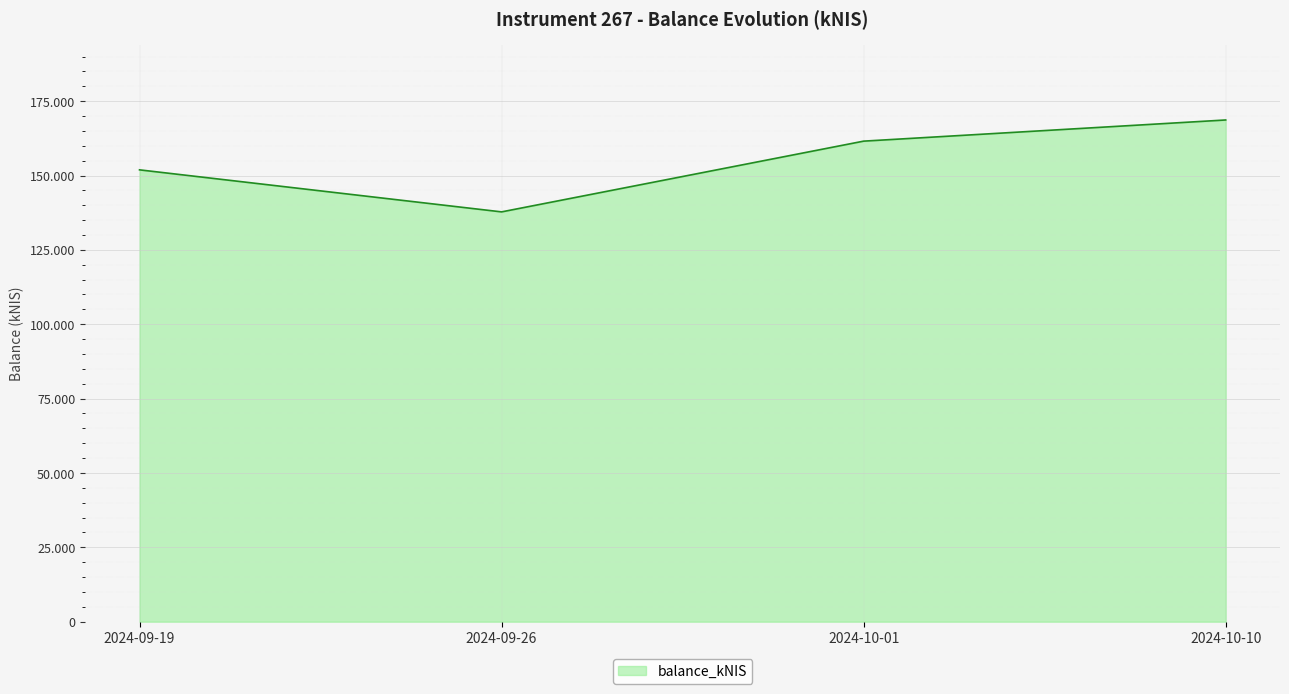

What is the smallest value displayed?

137772.2